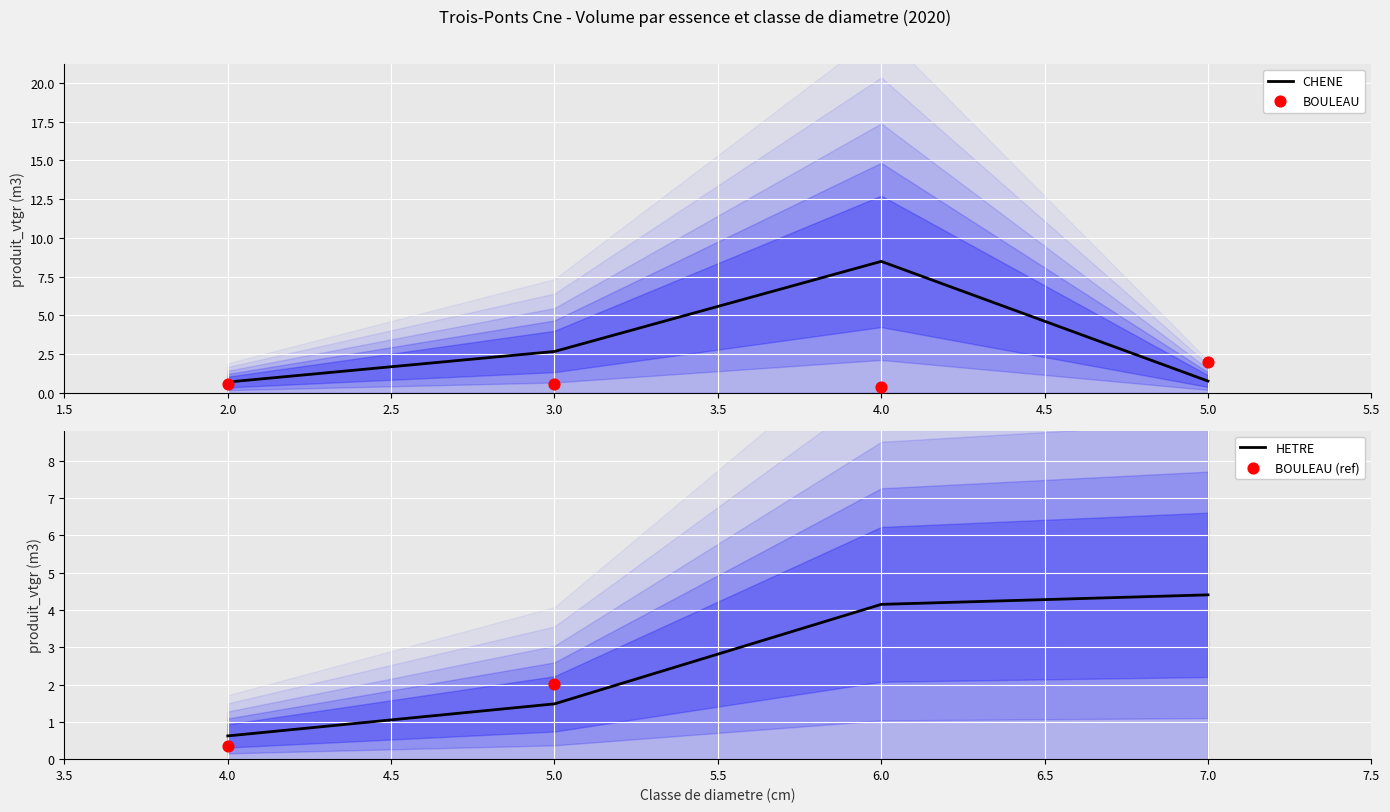

Which series contains the lowest Y value?

BOULEAU